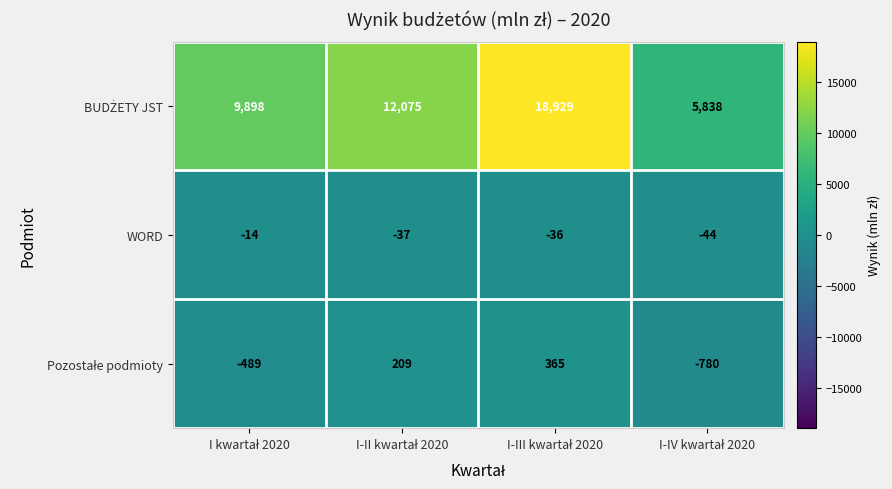

At how many categories does at least one series exceed 3716?

4